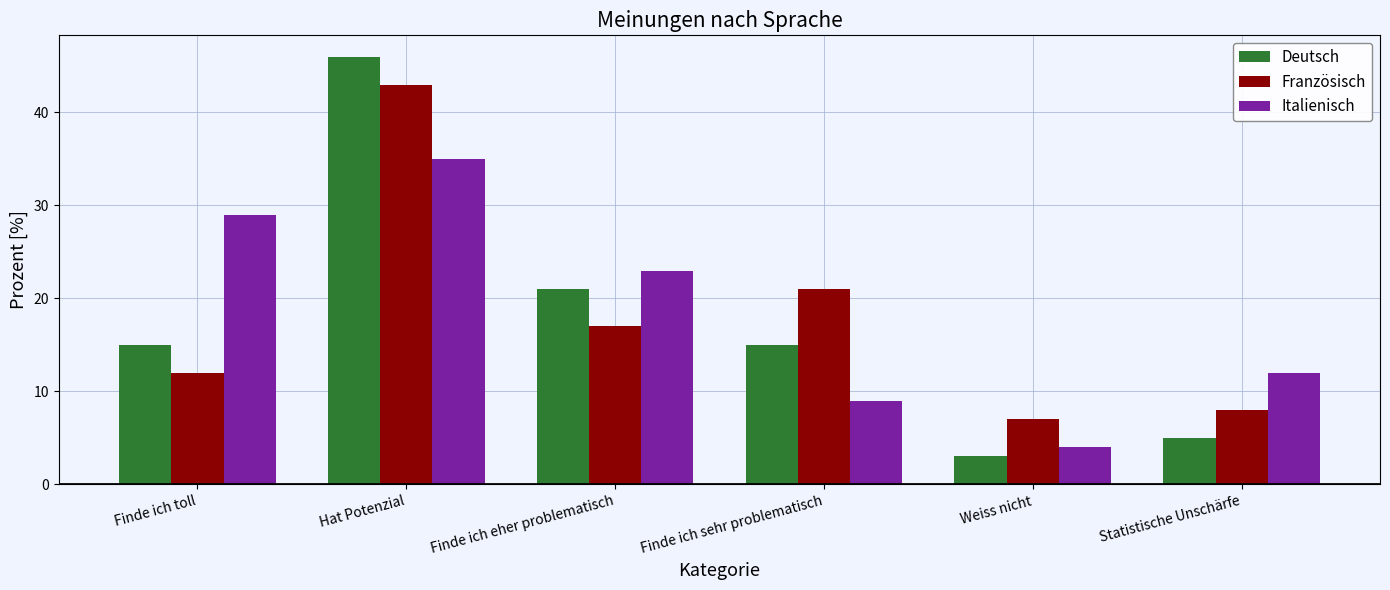

At which category is the sum across all series the highest?

Hat Potenzial